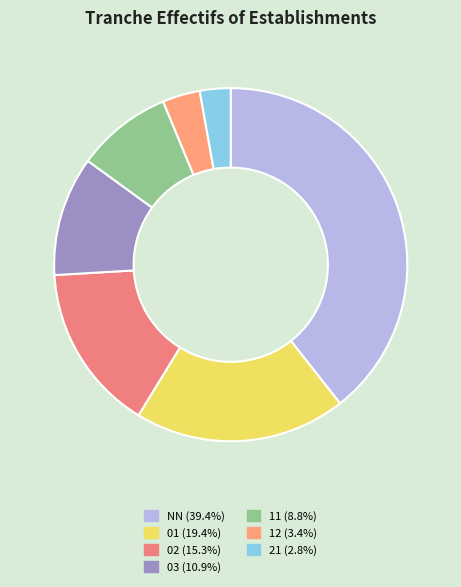

How many segments does this pie chart have?

7